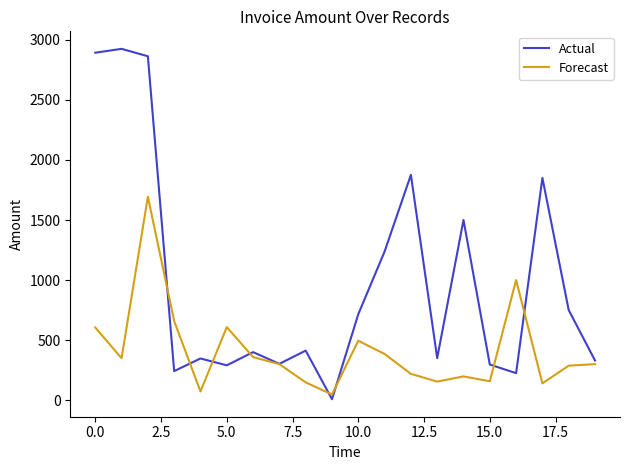

List the series in order of their peak value, highest first.

Actual, Forecast